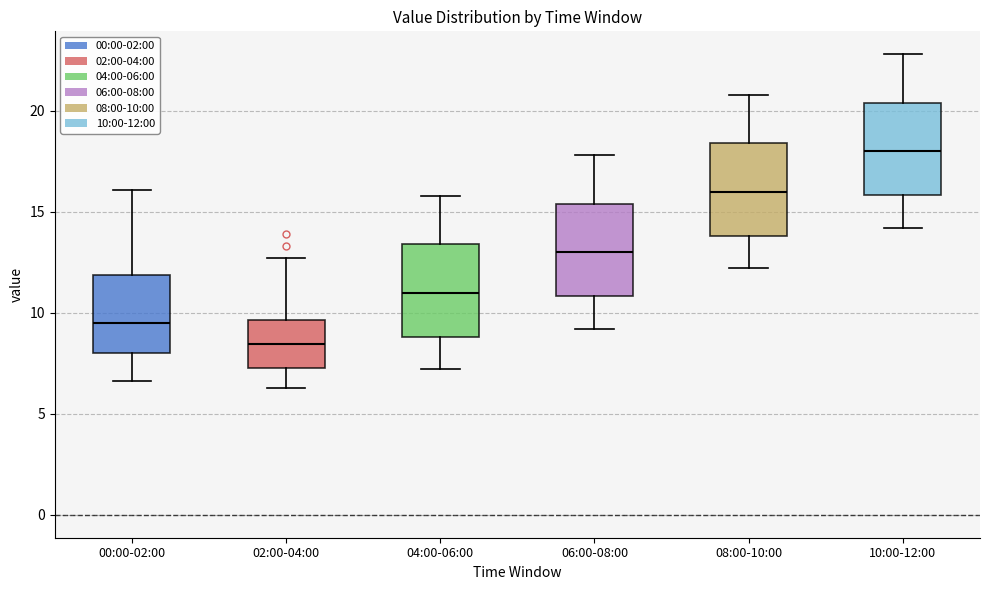

Where is the upper edge of the box for 00:00-02:00 on the y-axis? The values are not printed on the chart, so give them approximately, as read against the axis.

12.0